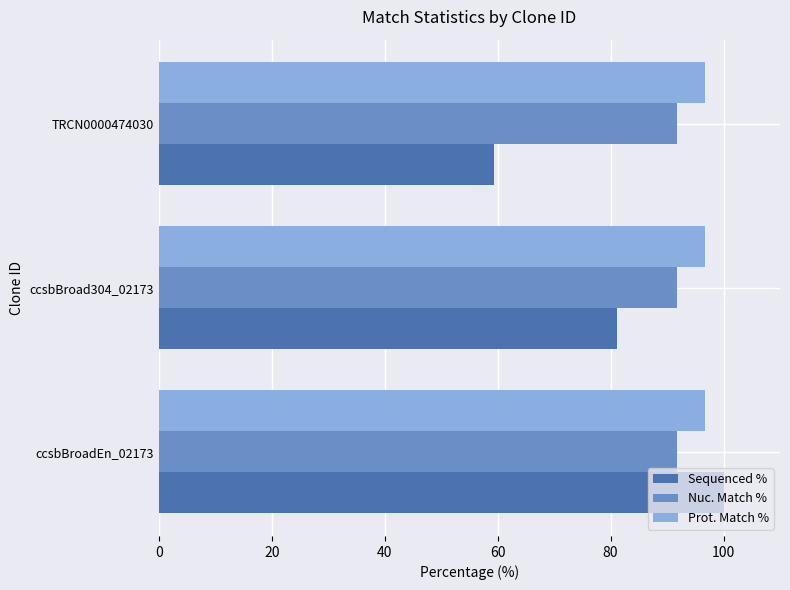

True or false: Nuc. Match % has a value of 91.7 at ccsbBroad304_02173.

True